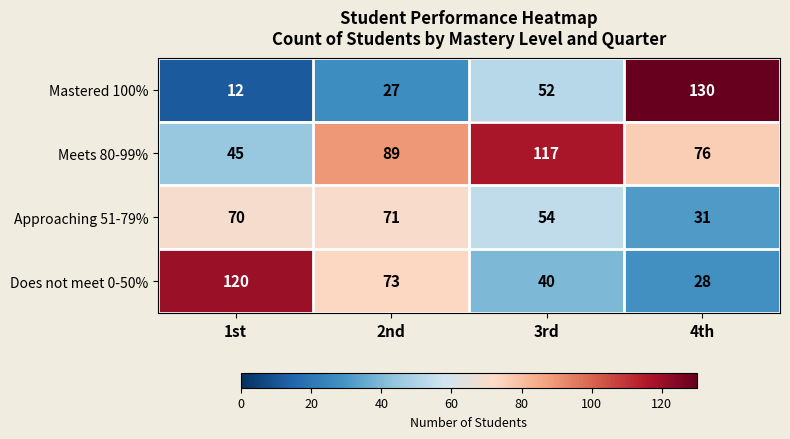

Read the Approaching 51-79% value at 1st, to the nearest 5.

70